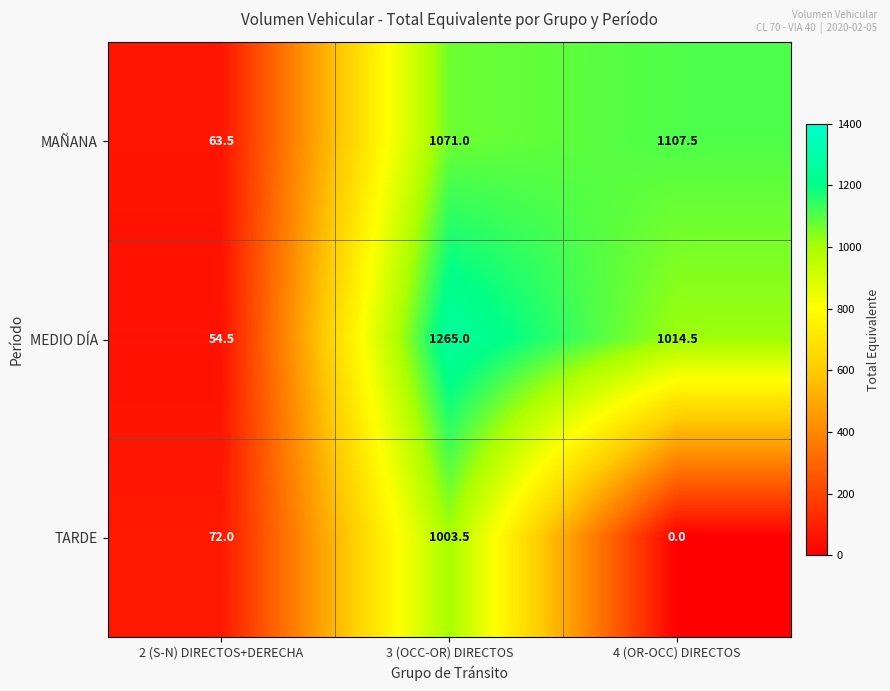

How many distinct data groups are displayed?

3